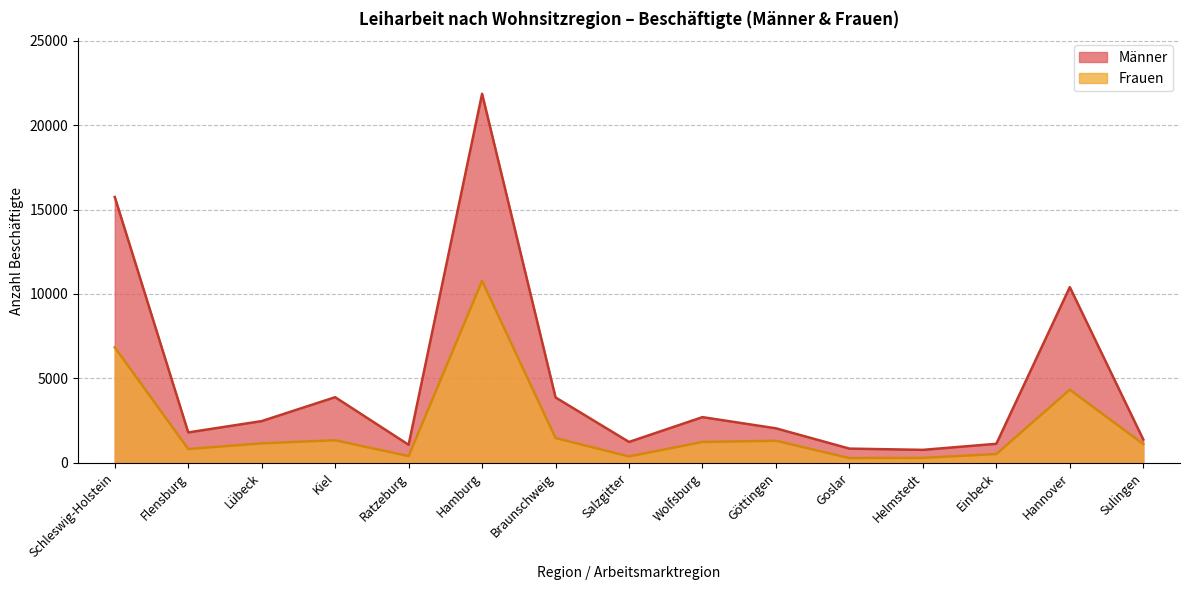

What is the spread (max minus min) of values at Hannover?

6072